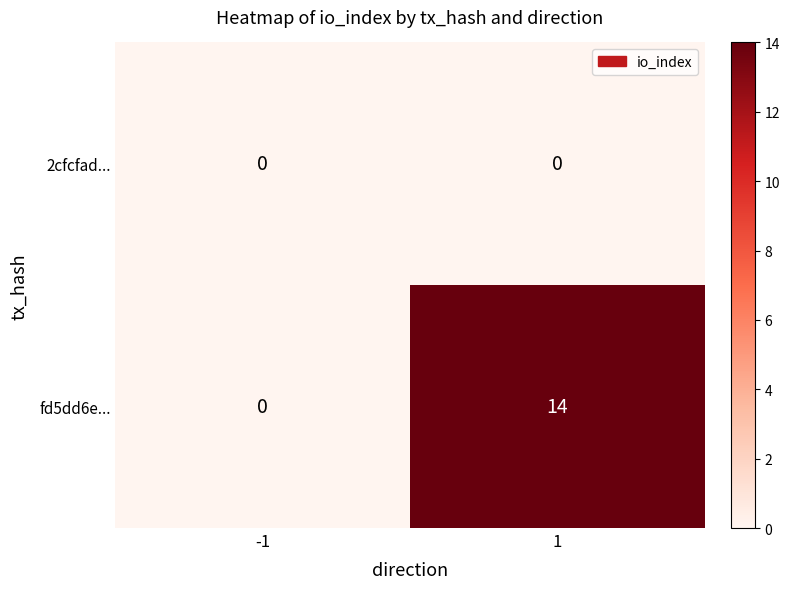

What is the difference between the highest and lowest values at 1?

14